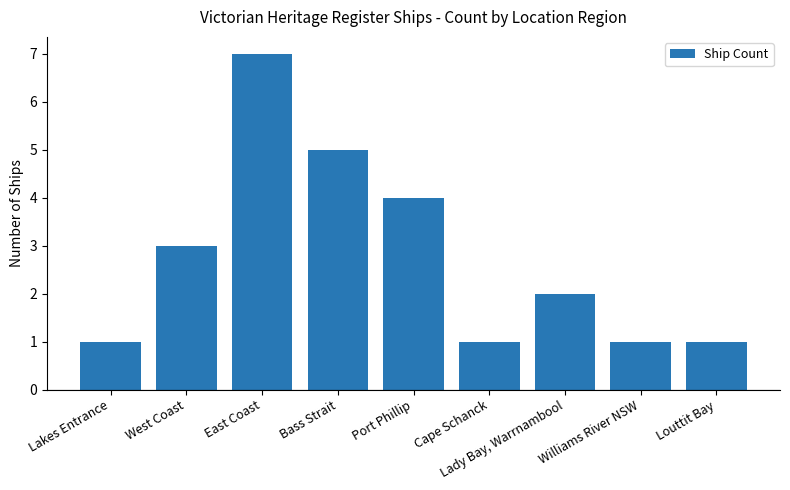

The chart shows a value of 10 at East Coast. True or false?

False